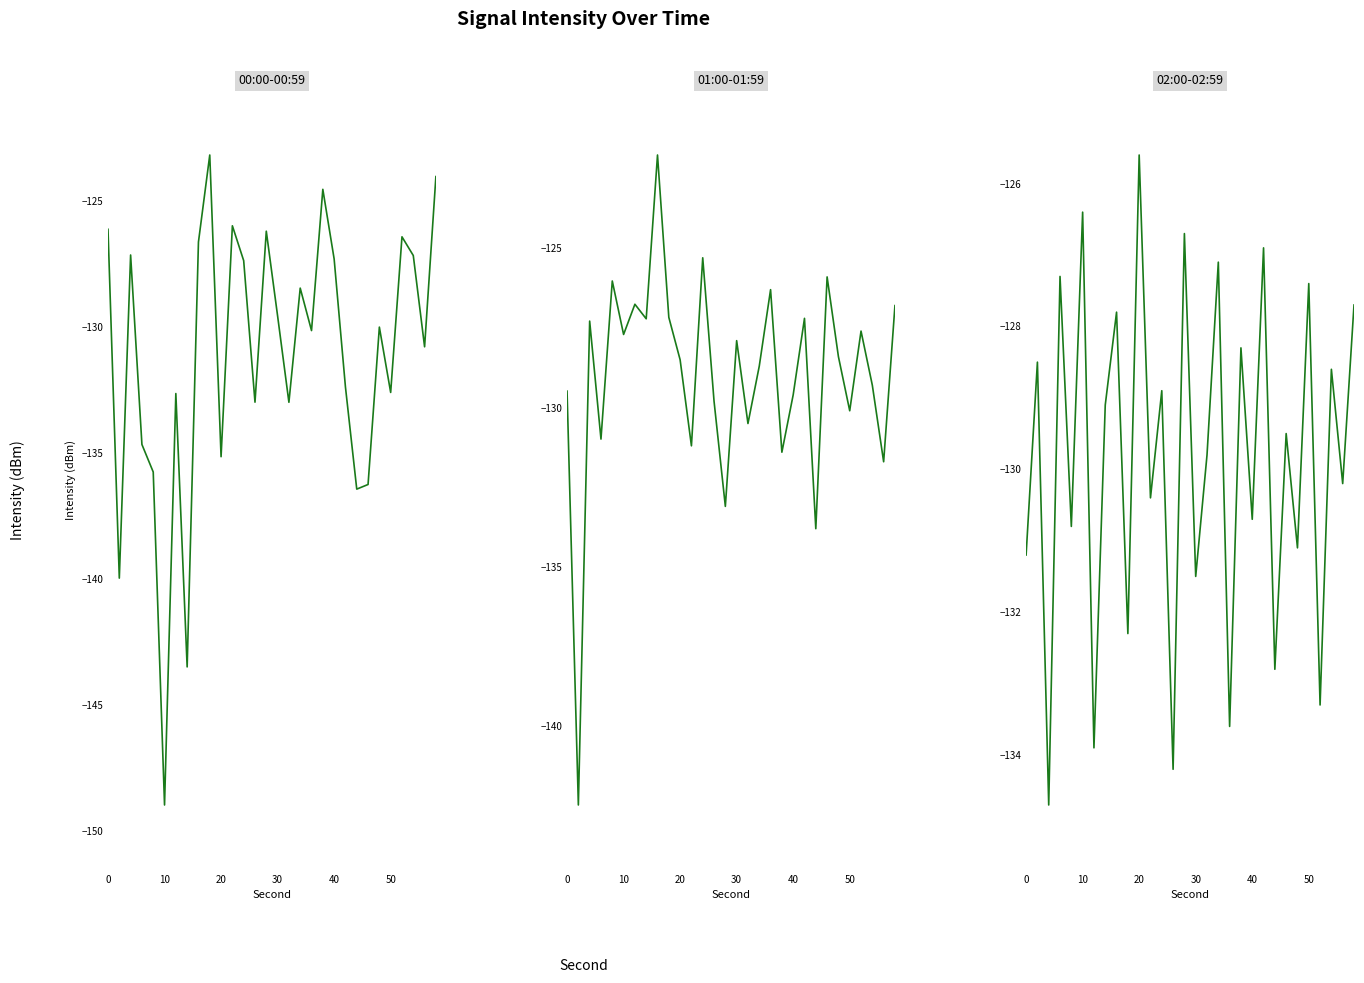

What is the label of the 20th point from the right?

20